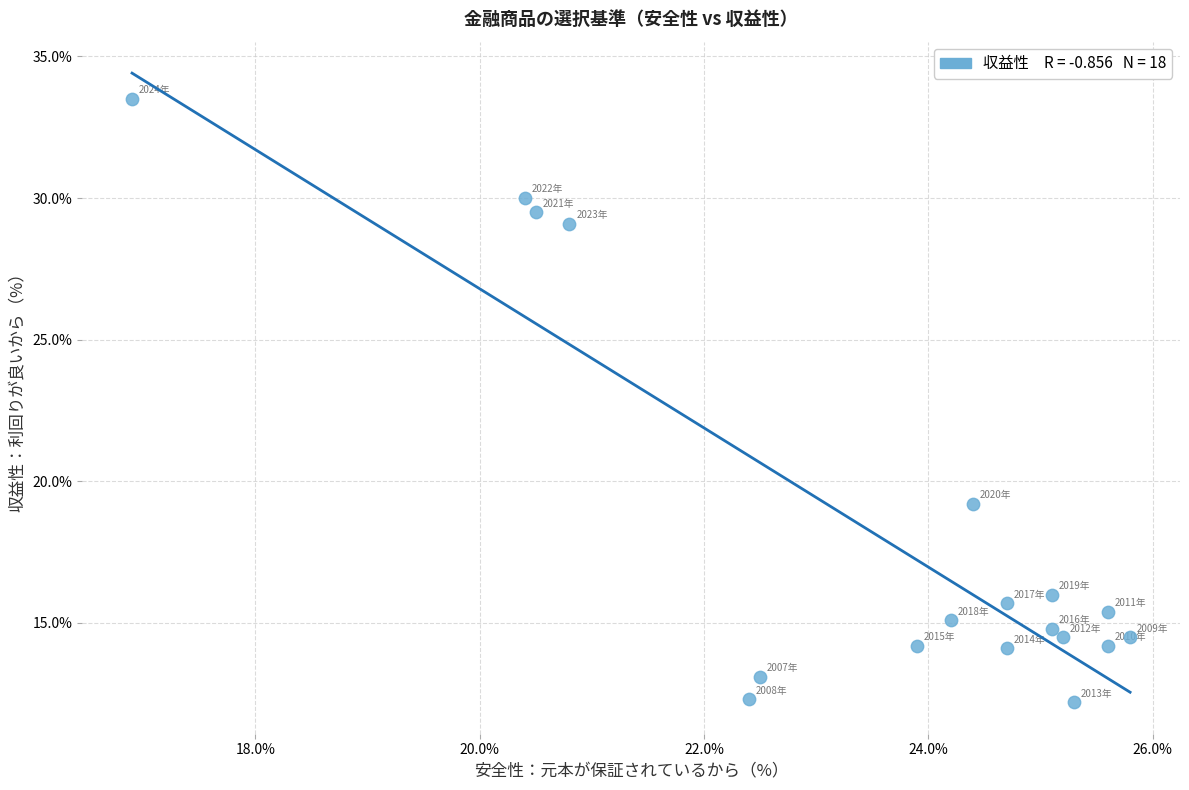

What Y value in the scatter plot is closest to 22?

19.2